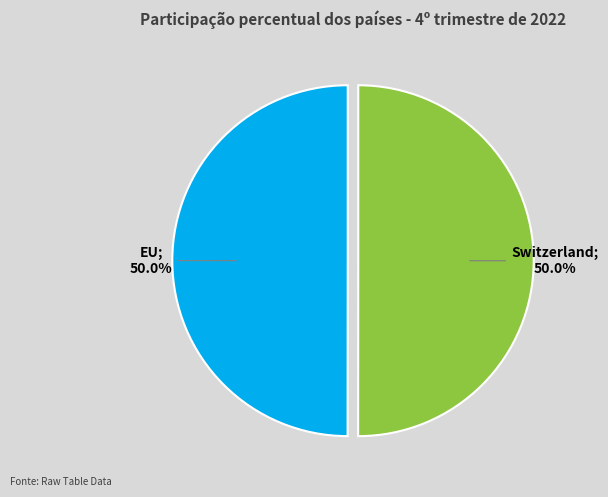

Count the number of slices in the pie.

2